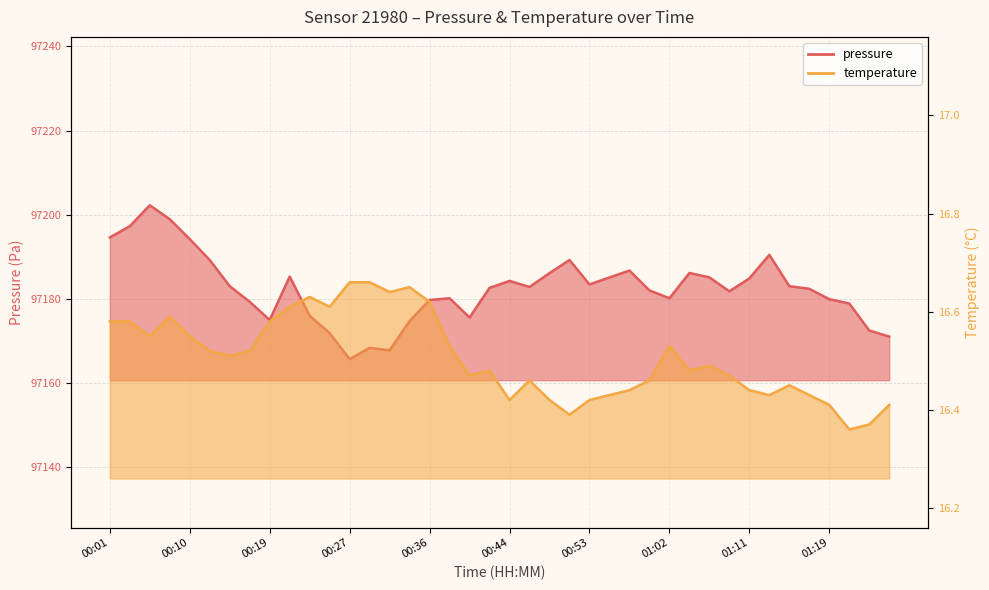

What is the smallest value displayed?

16.4